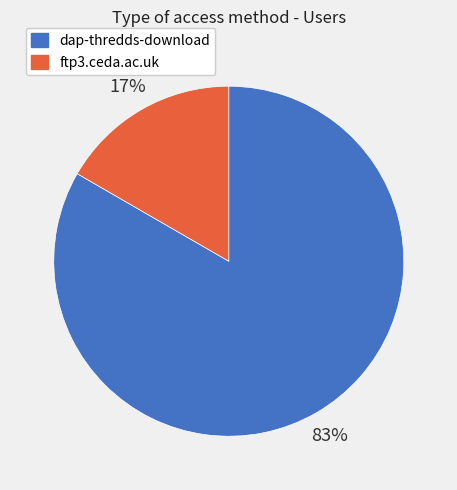

The ftp3.ceda.ac.uk slice represents 17% of the pie. True or false?

True